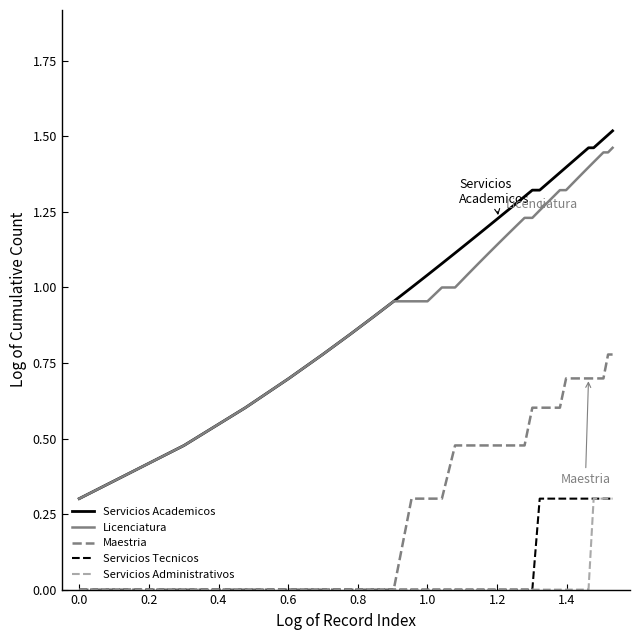

Which series has the largest range (max minus min)?

Servicios Academicos